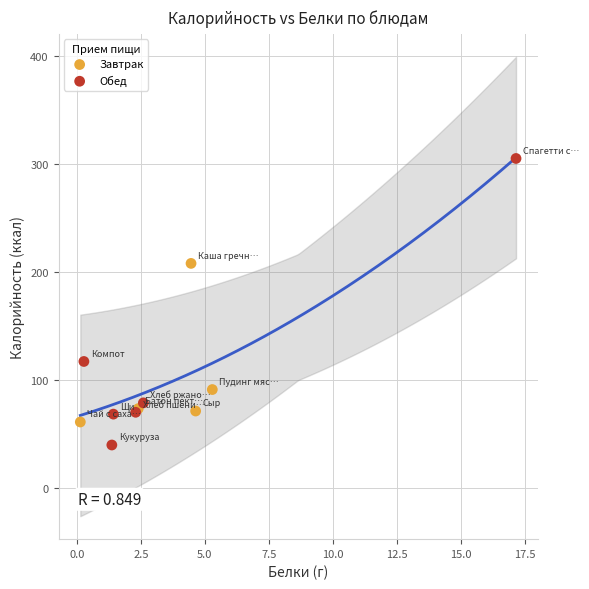

Which series has the widest spread of Y values?

Обед